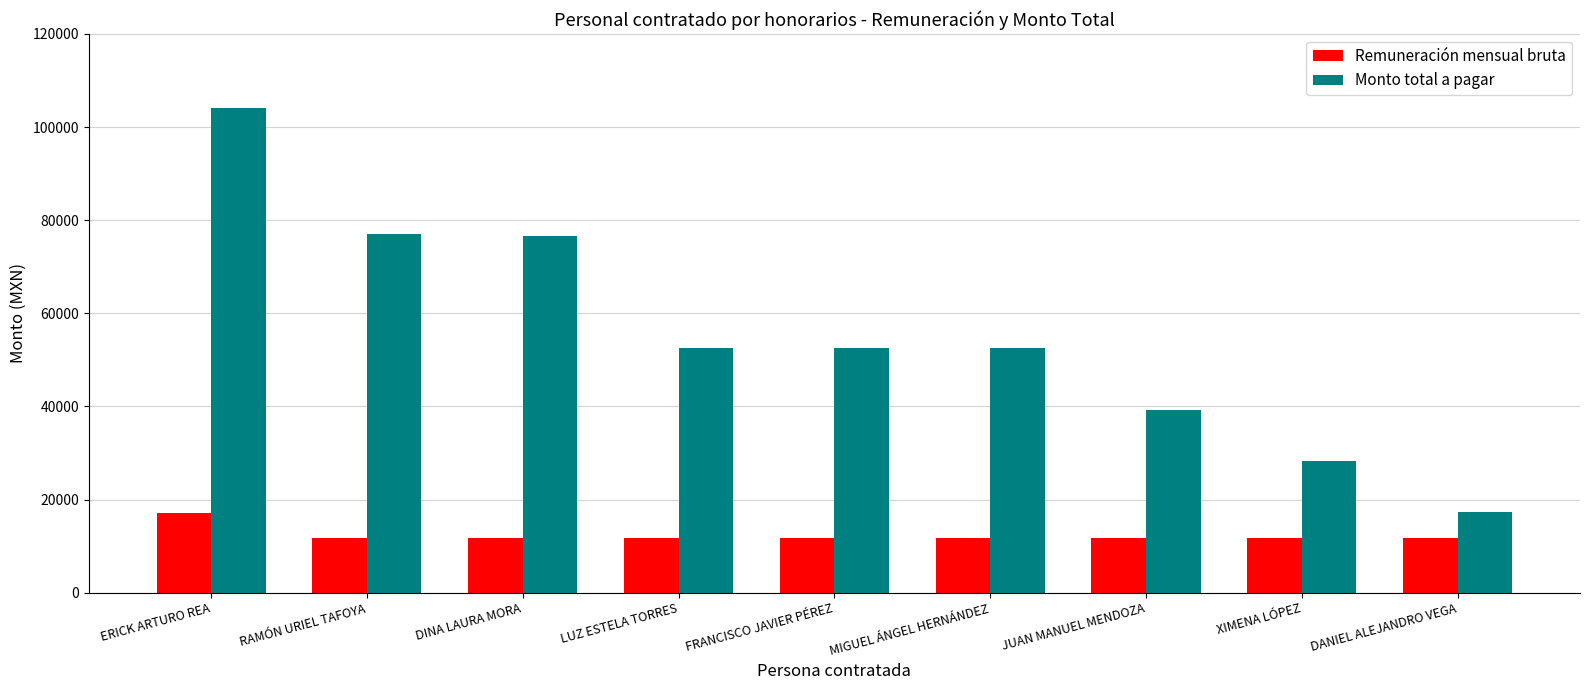

What is the difference between the highest and lowest values at ERICK ARTURO REA?

86897.7